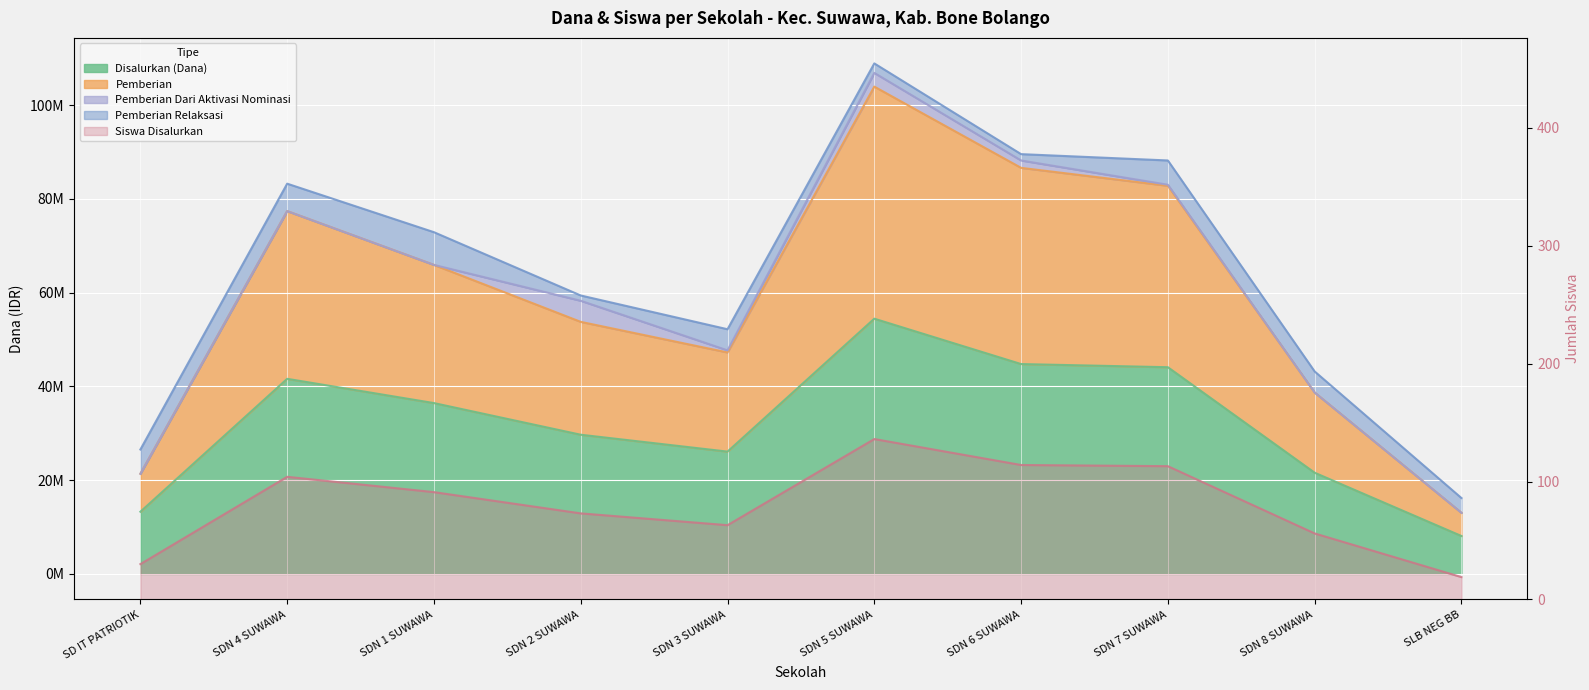

Which series has the largest range (max minus min)?

Pemberian